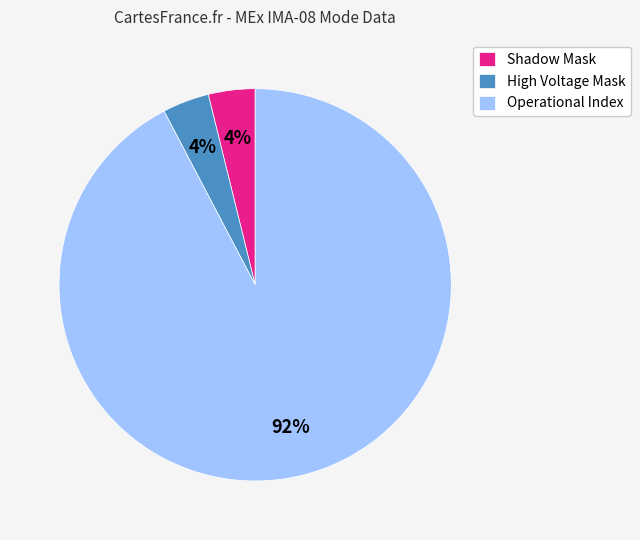

To the nearest percent, what is the difference between the Operational Index and High Voltage Mask slice percentages?

88%